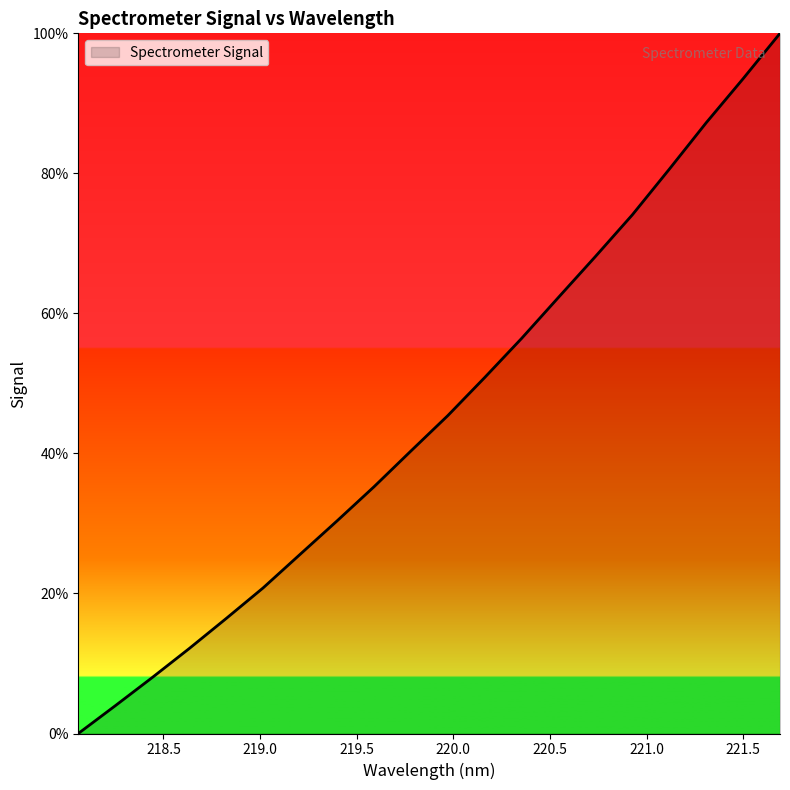

What is the greatest value displayed?

100.0